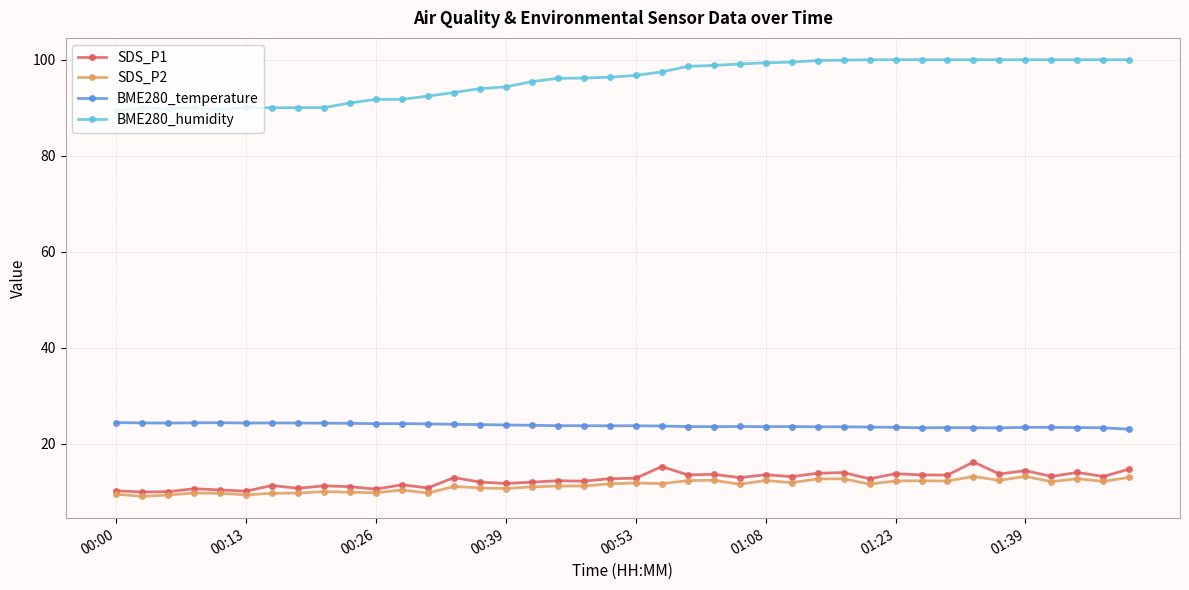

Is this an area chart (filled region under the line)?

No